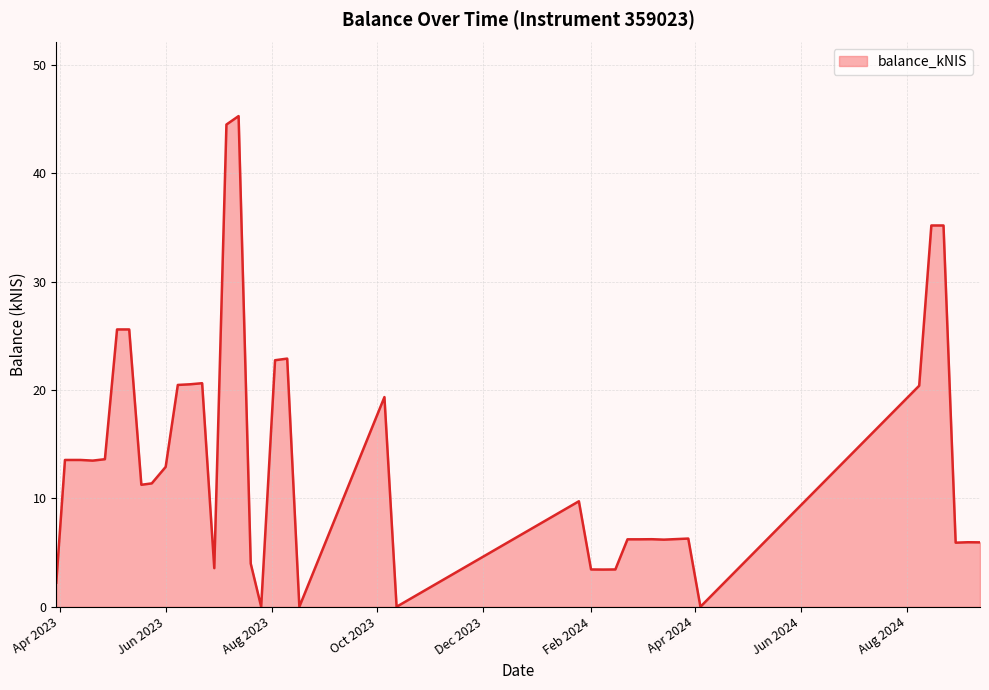

What is the difference between the maximum and minimum values?

45.3